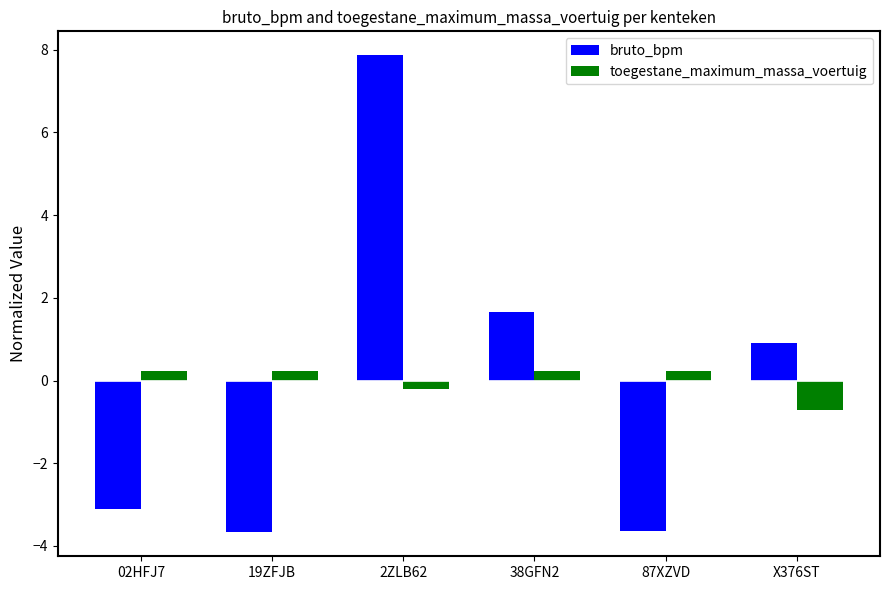

Rank the series at 2ZLB62 from highest to lowest value.

bruto_bpm, toegestane_maximum_massa_voertuig